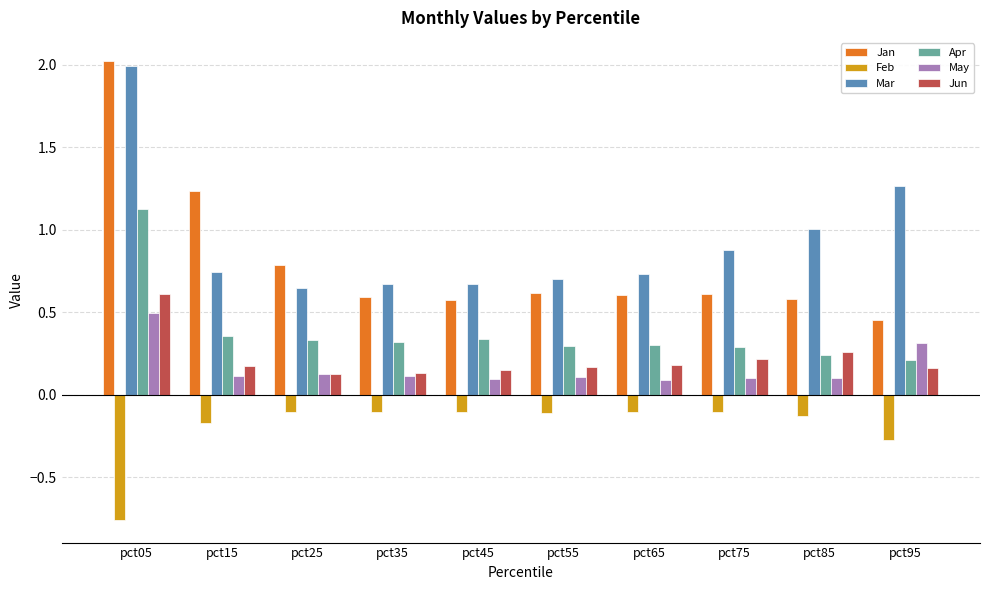

The value of Feb at pct45 is -0.1. True or false?

True